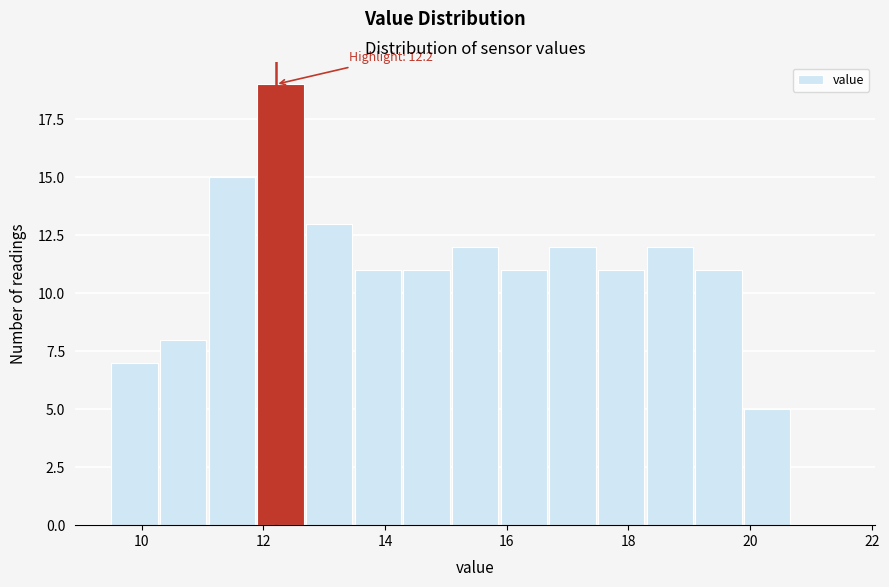

Which range on the x-axis has the tallest bar?

11.9 to 12.7